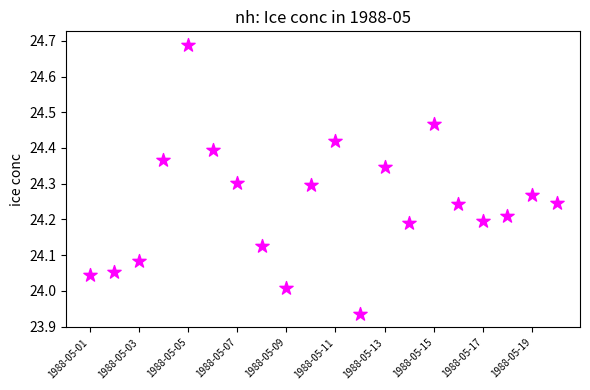

What is the range of X values (max minus min)?

19.0